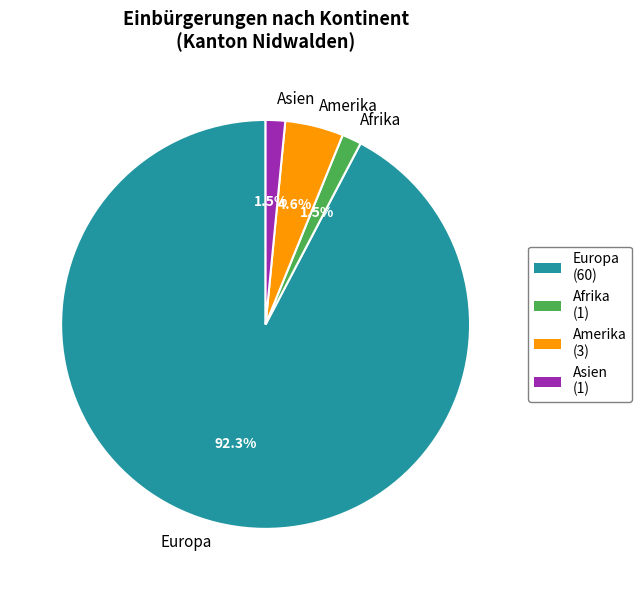

Which has a higher value, Asien or Europa?

Europa